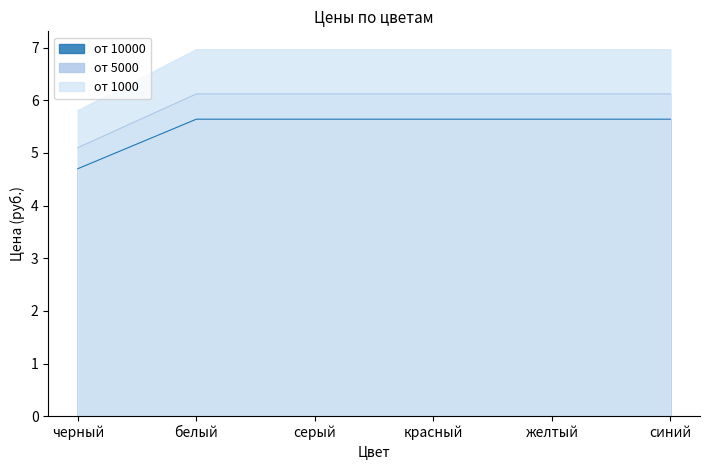

What value does the от 5000 series have at желтый?

6.1